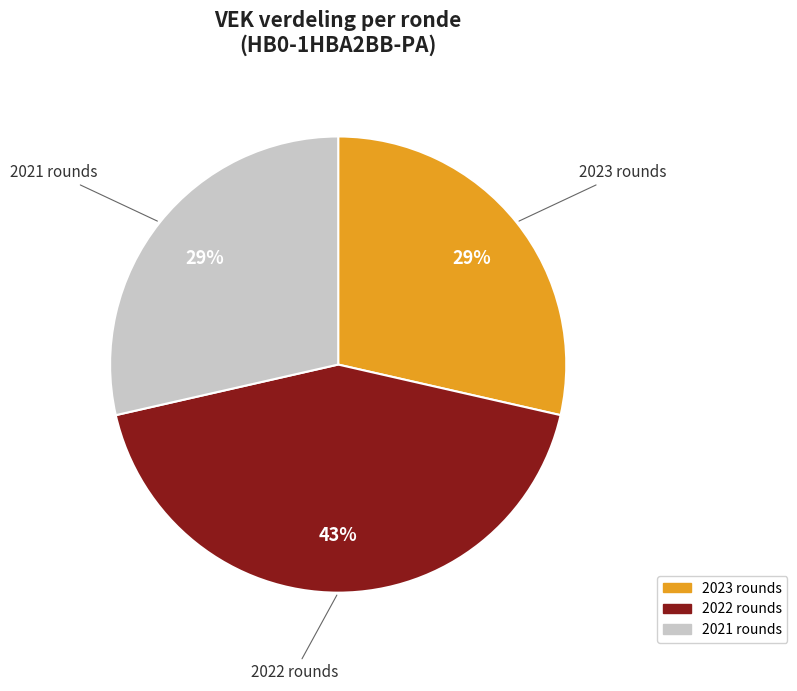

To the nearest percent, what is the difference between the largest and smallest slice percentages?

14%